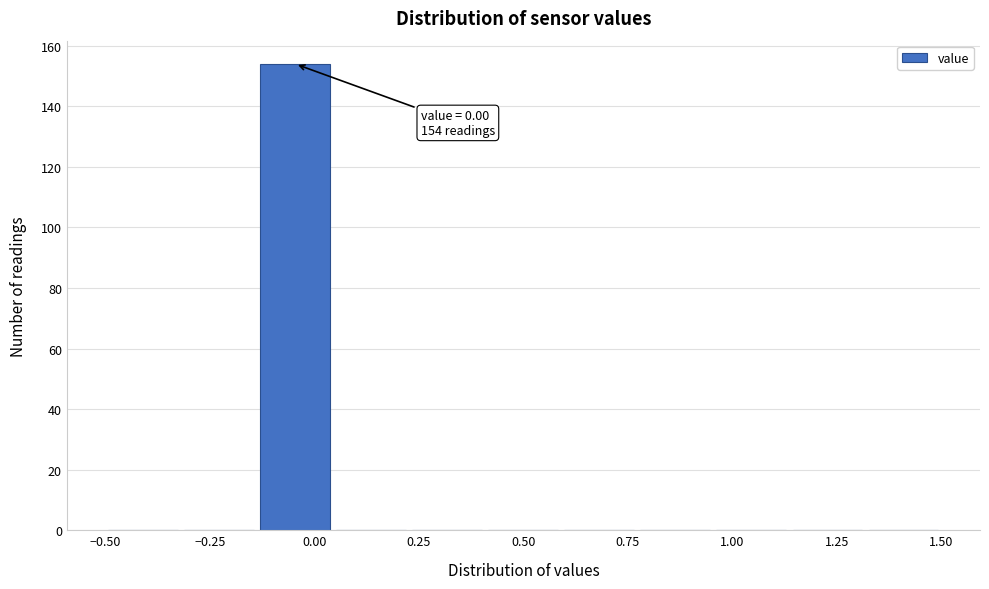

Around what value on the x-axis is the tallest bar? Give the approximate position of its centre, as read against the axis.

-0.05